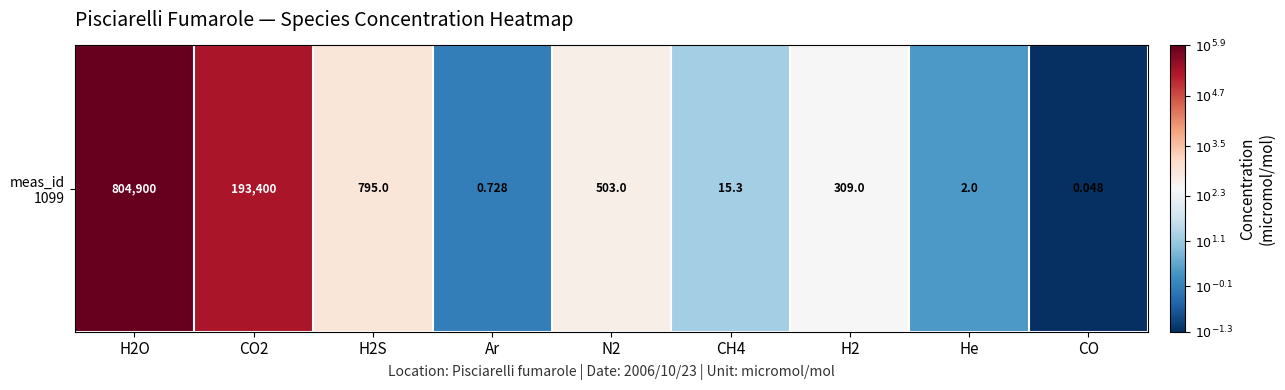

Which label corresponds to the largest value in the chart?

H2O